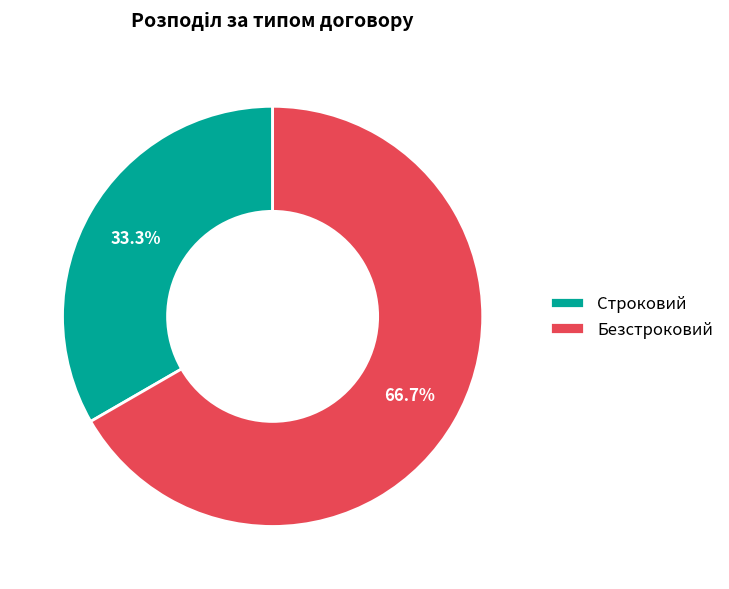

What is the largest slice in the pie chart?

Безстроковий